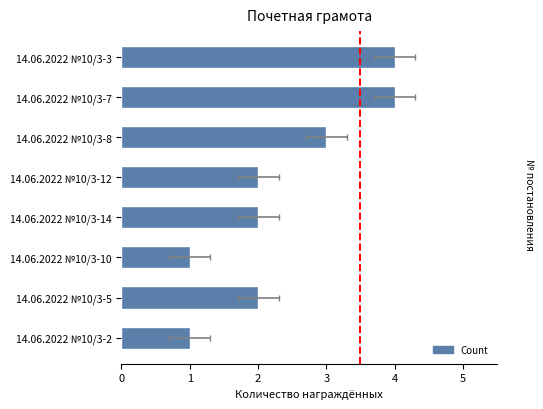

What is the ratio of the value at 14.06.2022 №10/3-3 to the value at 14.06.2022 №10/3-8?

1.3